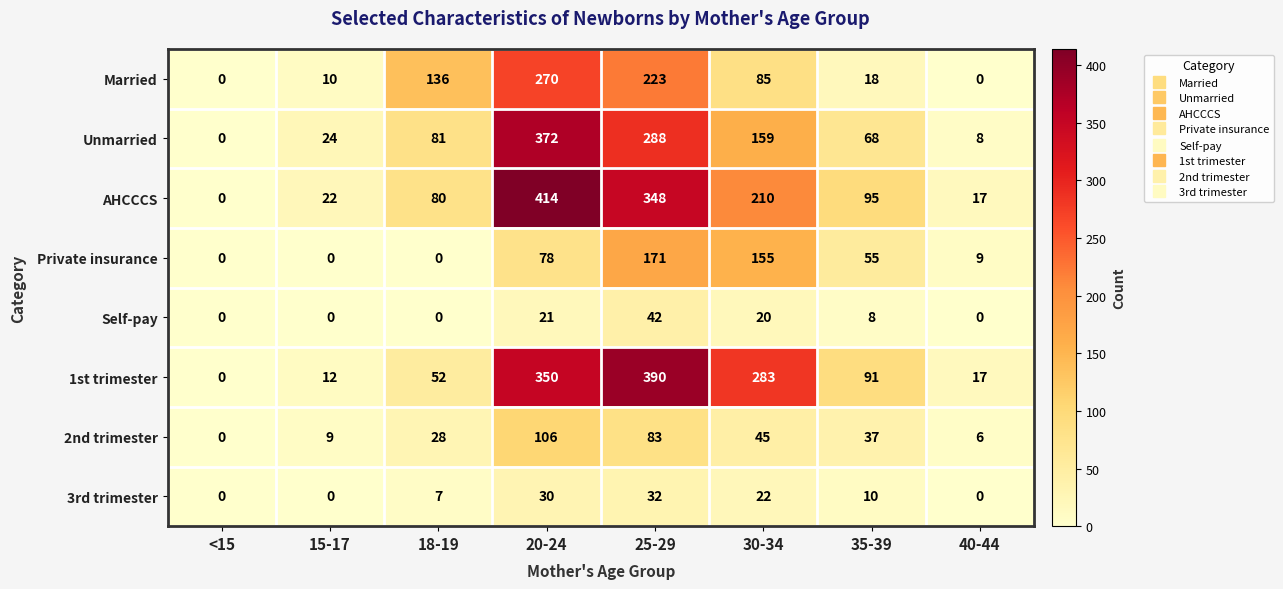

Is it true that Private insurance equals 53 at 20-24?

False